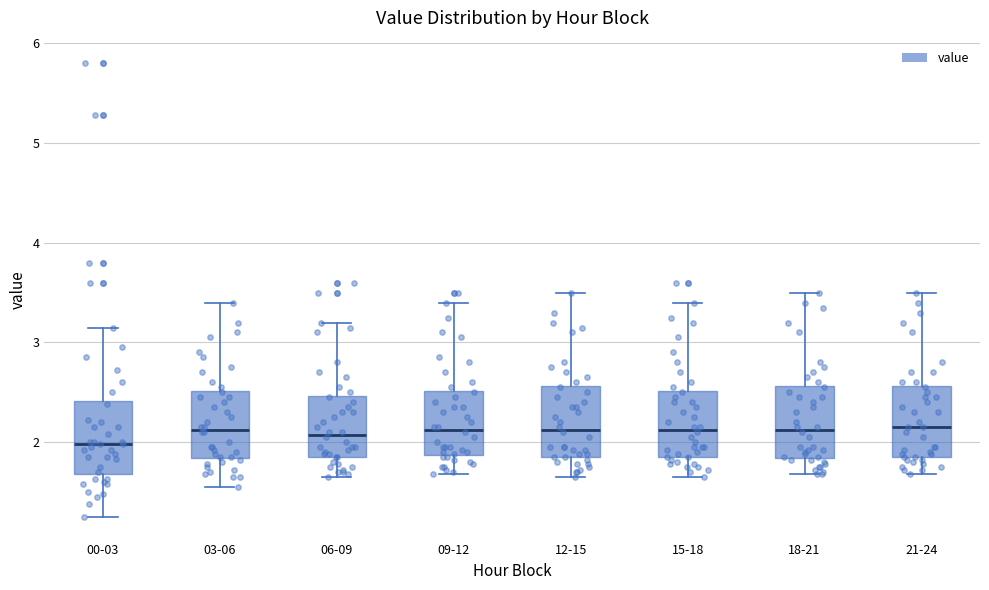

Reading left to right, transcribe this box plot: for each box, give where its median line is, the range the box spans, and where its two whiskers end, as read against the y-axis. The values are not printed on the chart, so give them approximately, as read against the axis.

00-03: median 2.0, box 1.7 to 2.4, whiskers 1.3 to 3.2
03-06: median 2.1, box 1.8 to 2.5, whiskers 1.6 to 3.4
06-09: median 2.1, box 1.9 to 2.5, whiskers 1.7 to 3.2
09-12: median 2.1, box 1.9 to 2.5, whiskers 1.7 to 3.4
12-15: median 2.1, box 1.9 to 2.6, whiskers 1.7 to 3.5
15-18: median 2.1, box 1.9 to 2.5, whiskers 1.7 to 3.4
18-21: median 2.1, box 1.8 to 2.6, whiskers 1.7 to 3.5
21-24: median 2.2, box 1.9 to 2.6, whiskers 1.7 to 3.5